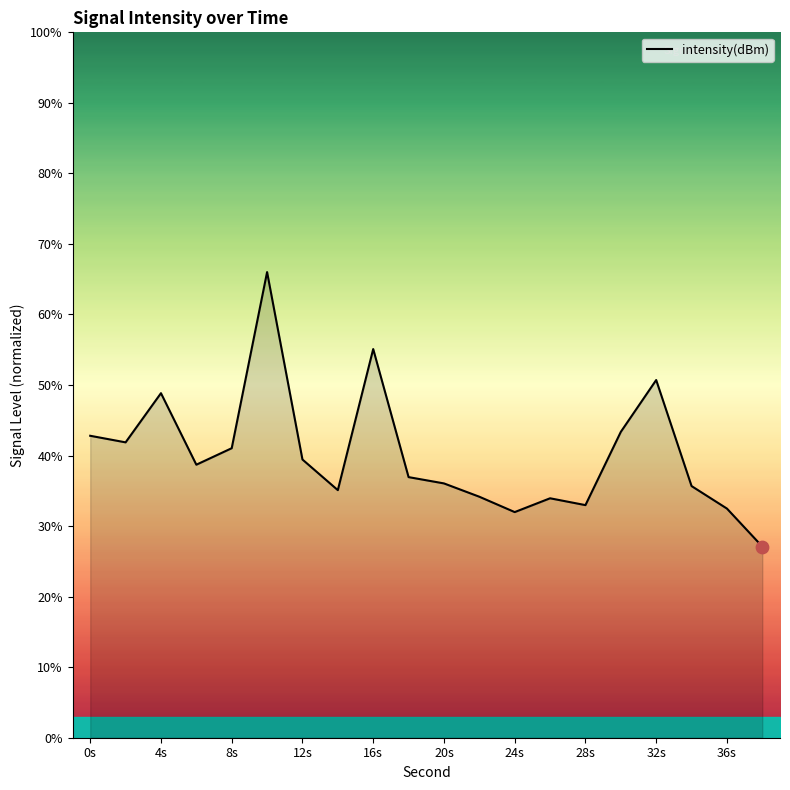

What is the greatest value displayed?

66.0